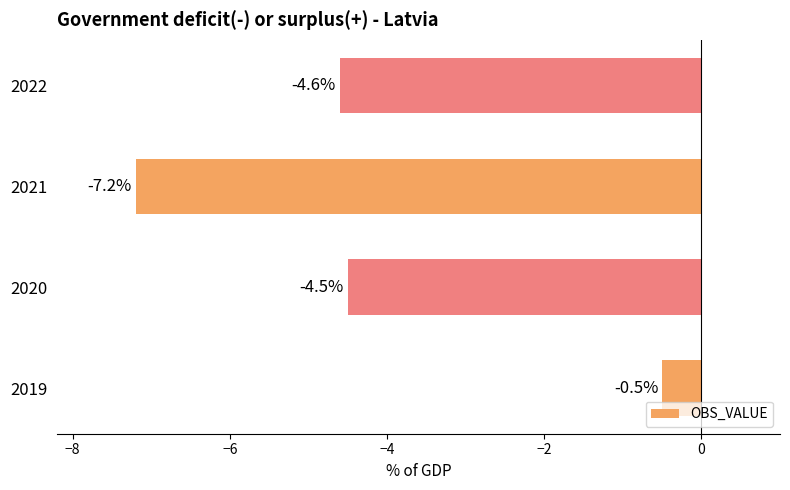

How many data points does each series have?

4